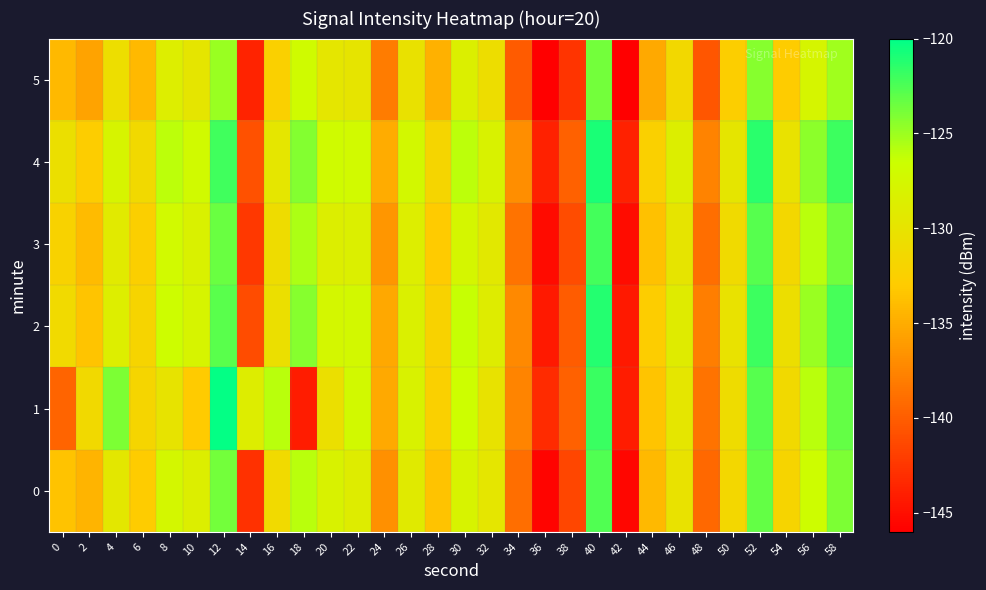

Which category has the highest value across all series?

12